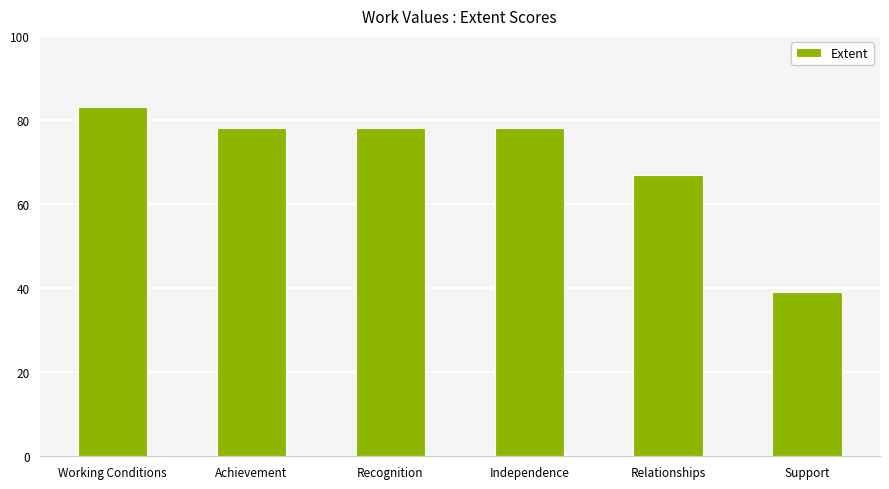

What is the difference between the values at Independence and Working Conditions?

5